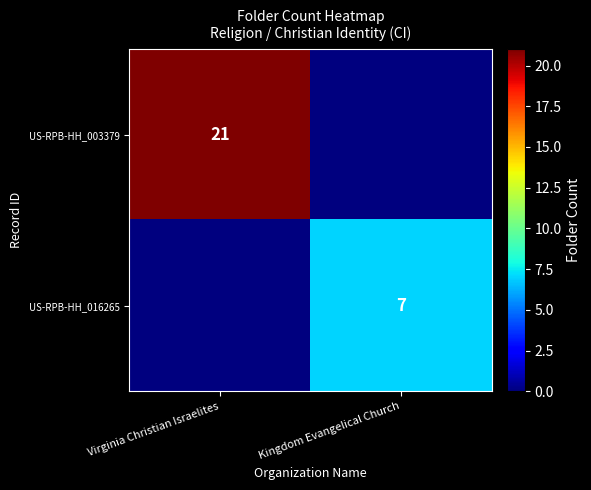

Is the value of US-RPB-HH_016265 at Kingdom Evangelical Church greater than the value of US-RPB-HH_003379 at Virginia Christian Israelites?

No